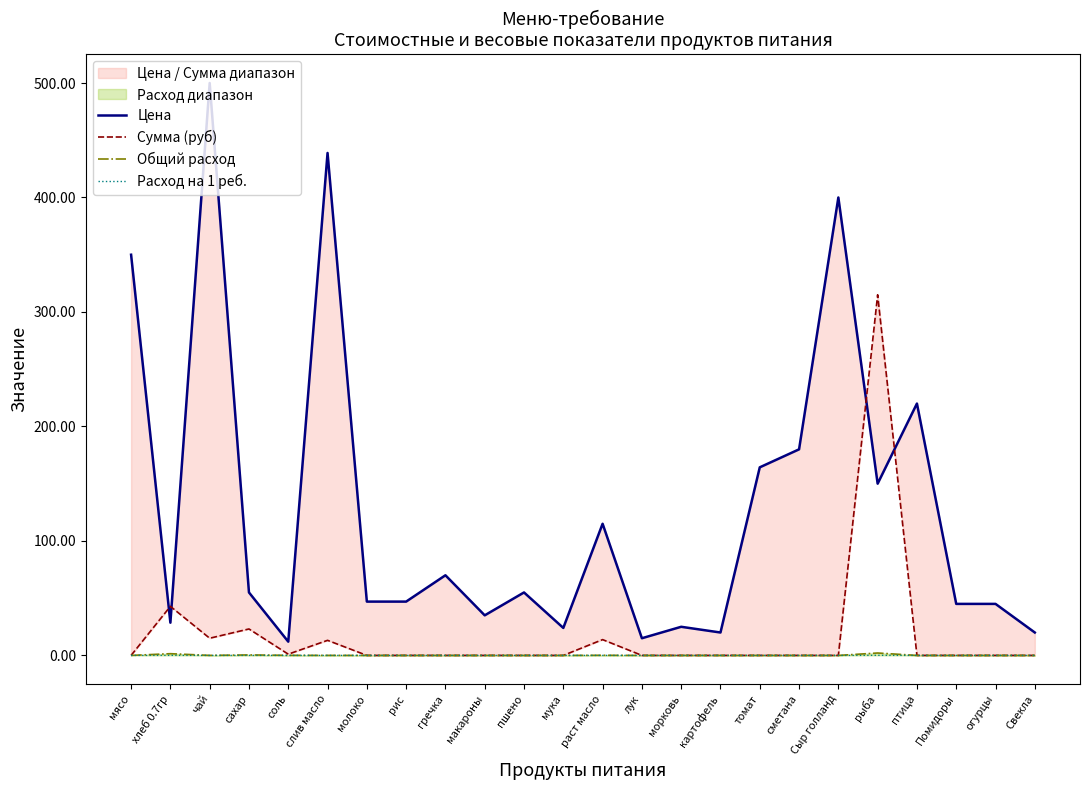

Which label corresponds to the smallest value in the chart?

мясо